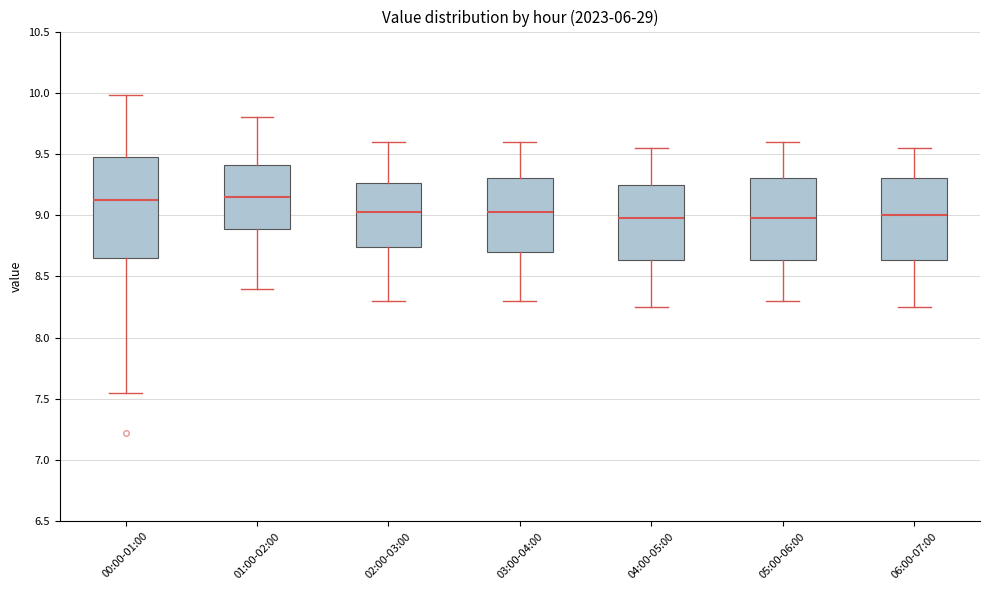

Where is the upper edge of the box for 03:00-04:00 on the y-axis? The values are not printed on the chart, so give them approximately, as read against the axis.

9.30